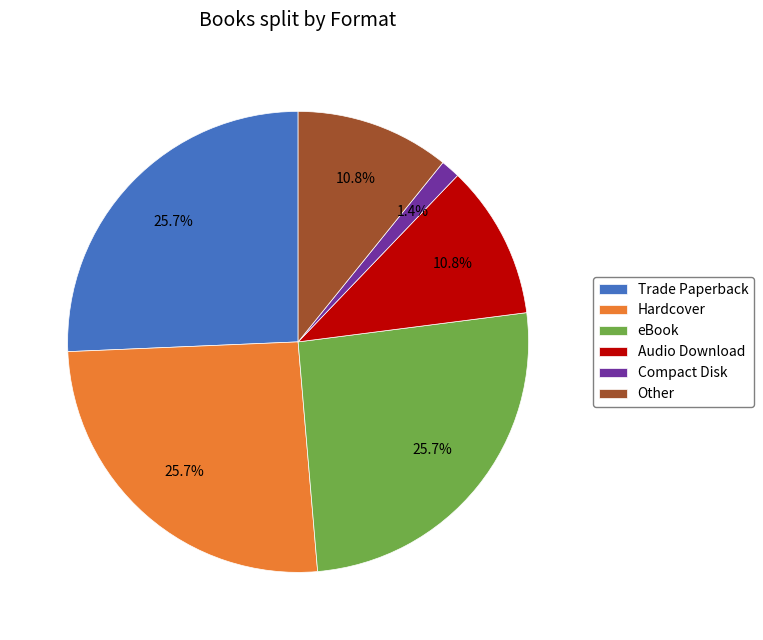

To the nearest percent, what portion does Compact Disk represent?

1%